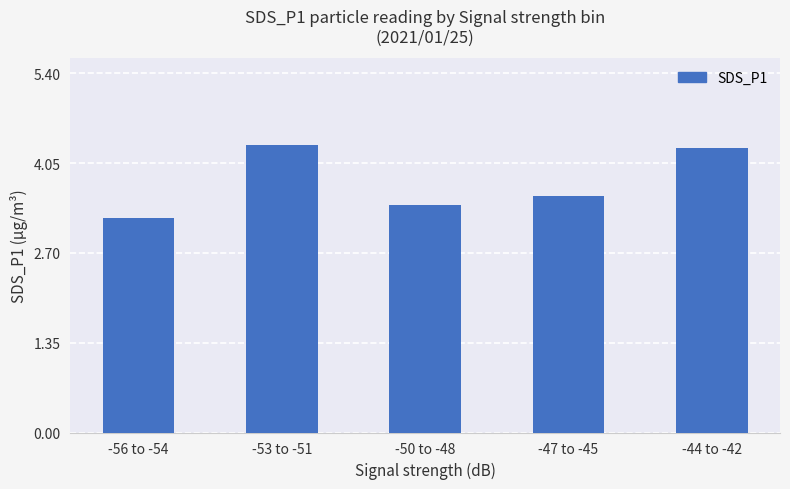

What is the value of the 2nd bar from the left?

4.3